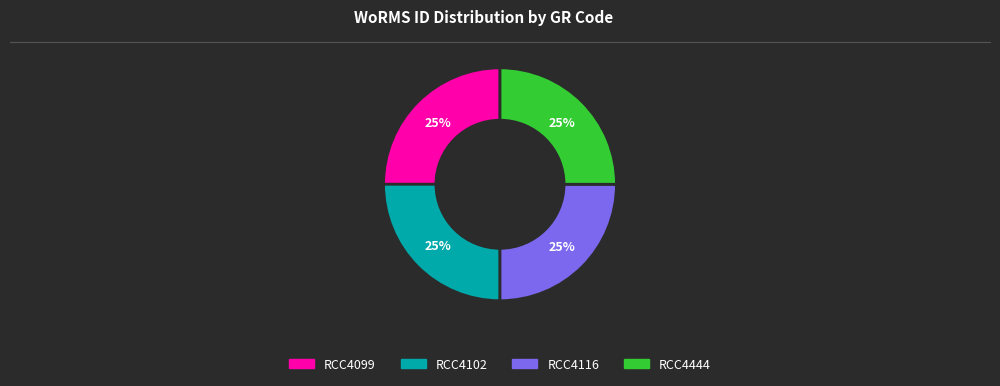

Is there any slice that represents more than half of the pie?

No